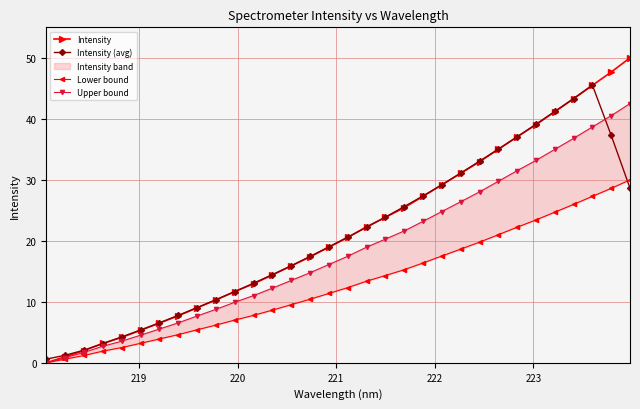

What is the maximum value for Intensity?

50.0